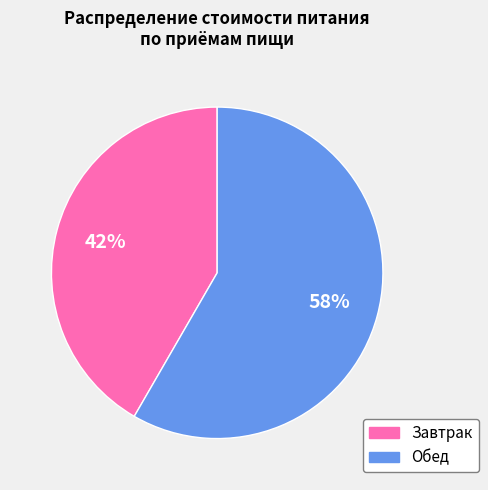

To the nearest percent, what is the average slice percentage?

50%